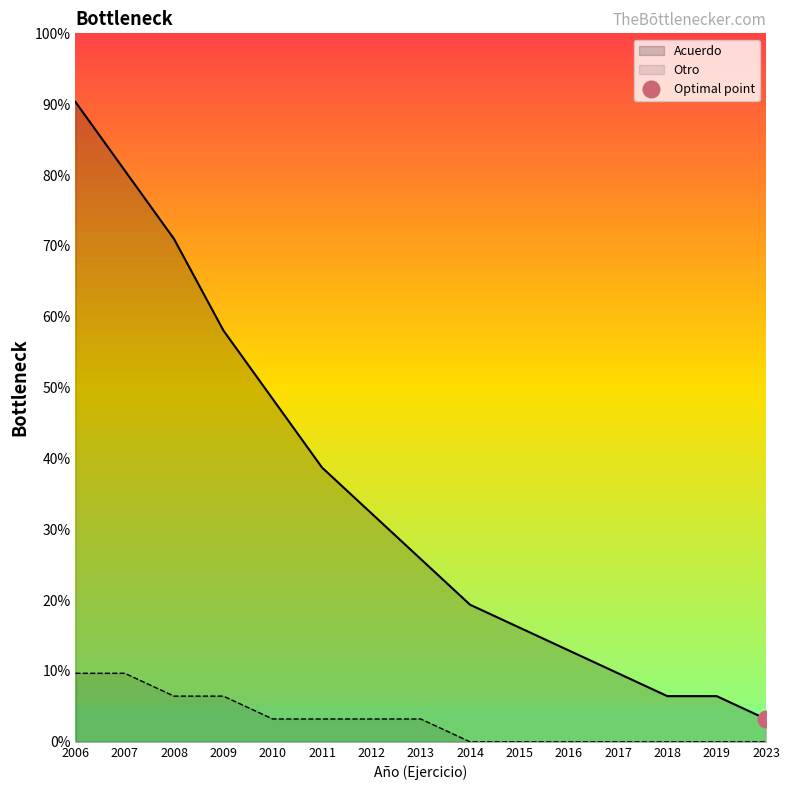

What is the difference between the maximum and minimum values in the Acuerdo series?

87.1